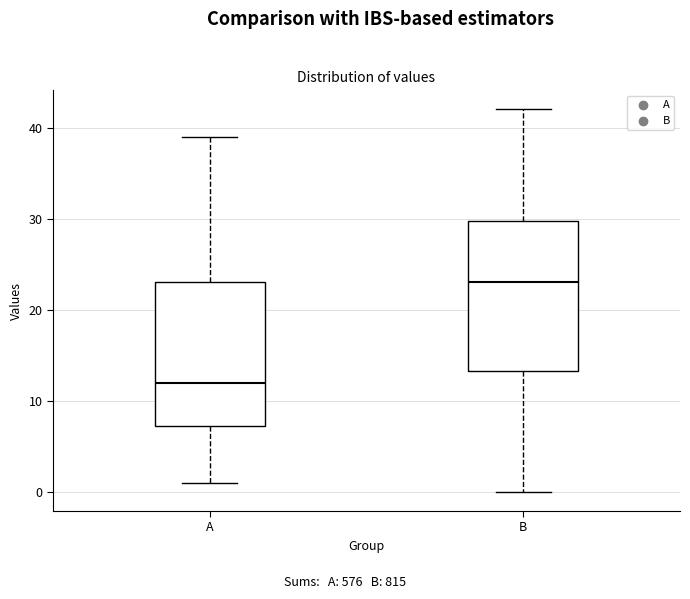

Which box's median line is the lowest?

A